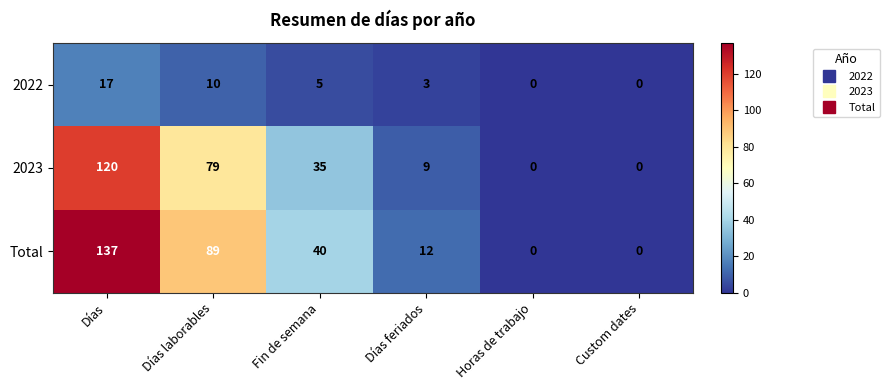

The value of Total at Días feriados is 12. True or false?

True